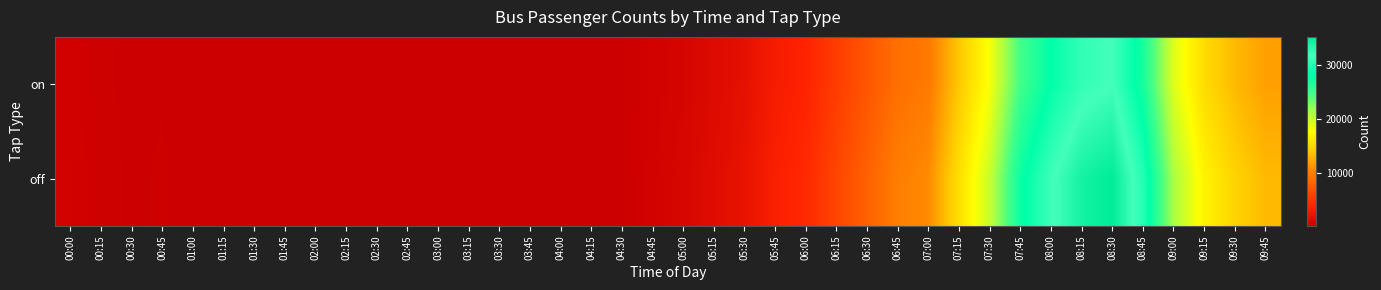

What is the spread (max minus min) of values at 05:15?

148